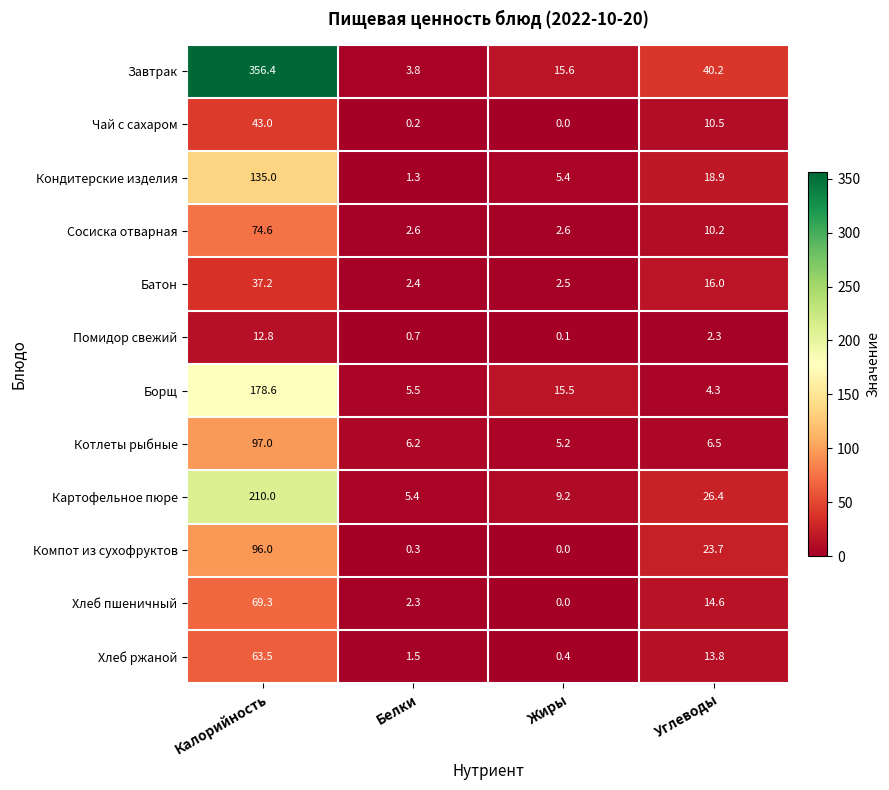

True or false: Котлеты рыбные has a value of 10.2 at Углеводы.

False